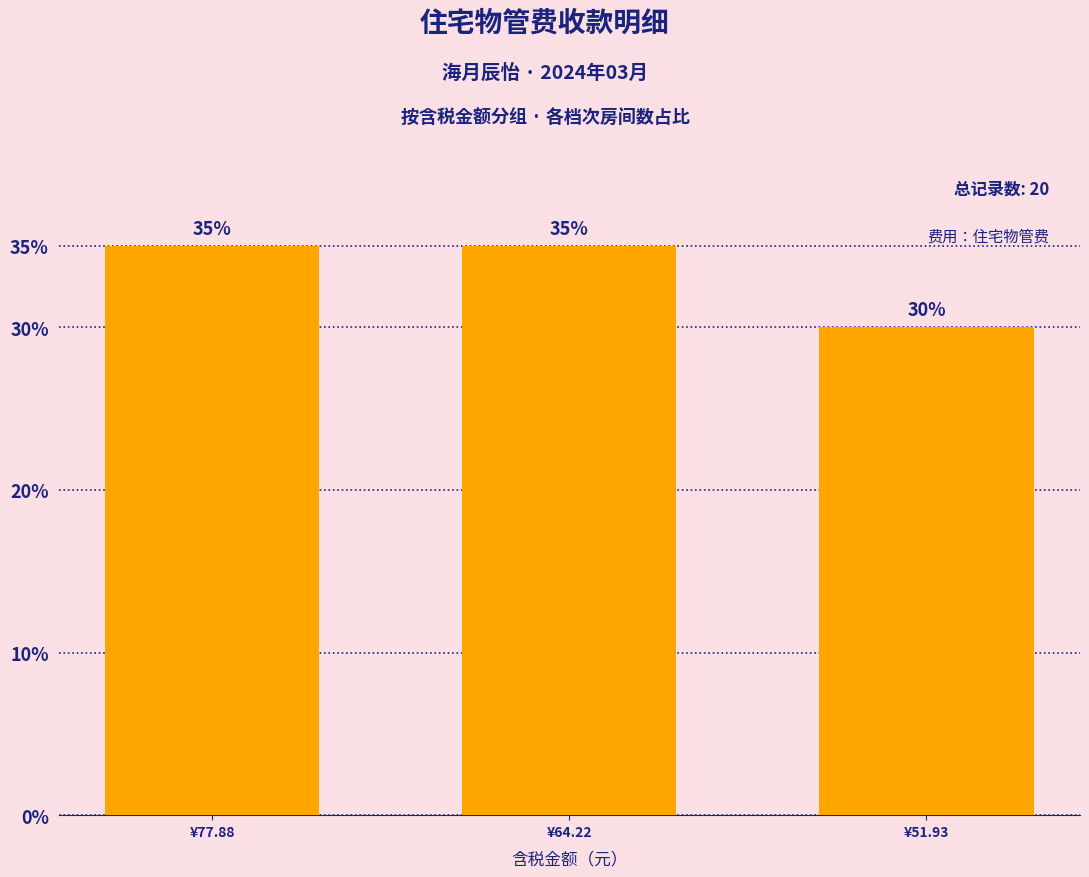

True or false: the data shows 50 at ¥77.88.

False